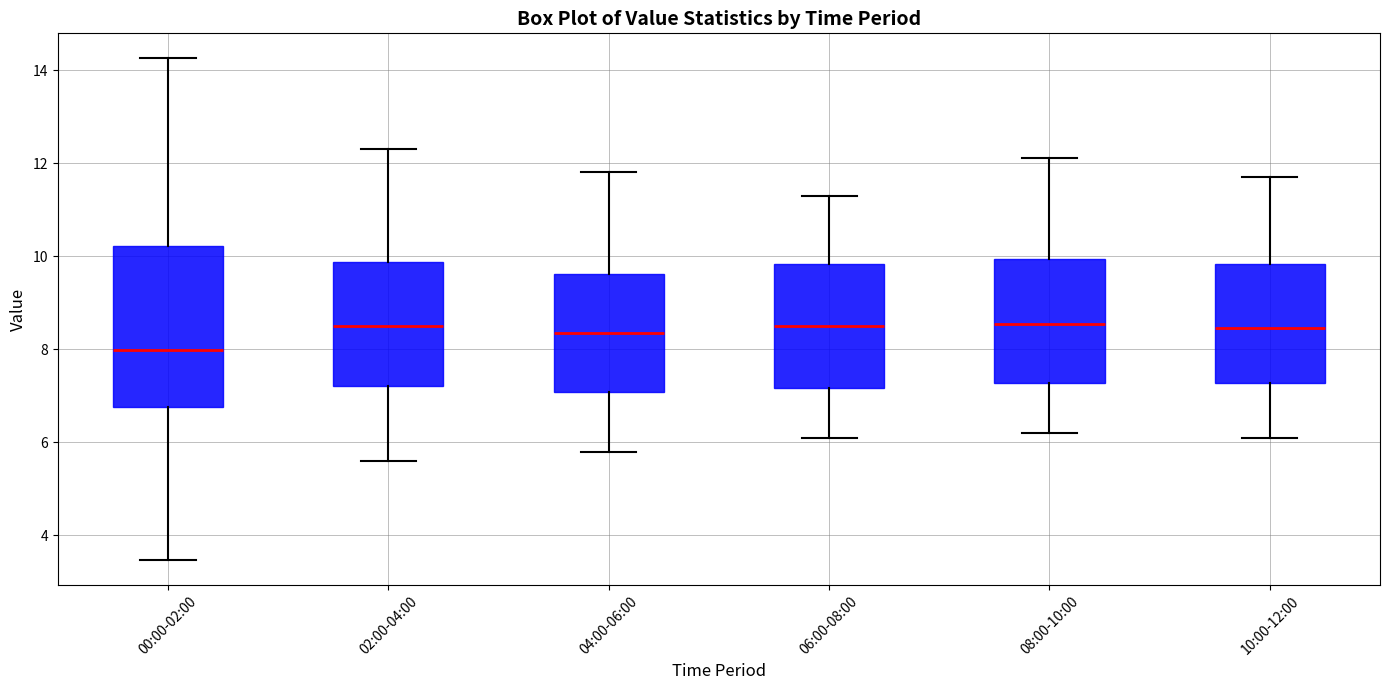

Reading left to right, transcribe this box plot: for each box, give where its median line is, the range the box spans, and where its two whiskers end, as read against the y-axis. The values are not printed on the chart, so give them approximately, as read against the axis.

00:00-02:00: median 8.0, box 6.8 to 10.2, whiskers 3.4 to 14.2
02:00-04:00: median 8.6, box 7.2 to 9.8, whiskers 5.6 to 12.4
04:00-06:00: median 8.4, box 7.0 to 9.6, whiskers 5.8 to 11.8
06:00-08:00: median 8.6, box 7.2 to 9.8, whiskers 6.2 to 11.4
08:00-10:00: median 8.6, box 7.2 to 10.0, whiskers 6.2 to 12.2
10:00-12:00: median 8.4, box 7.2 to 9.8, whiskers 6.2 to 11.8